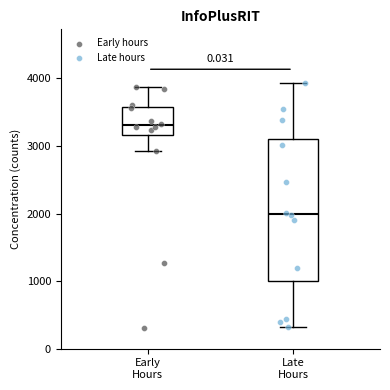

Where does the upper whisker of the box for Late Hours end on the y-axis? The values are not printed on the chart, so give them approximately, as read against the axis.

3900